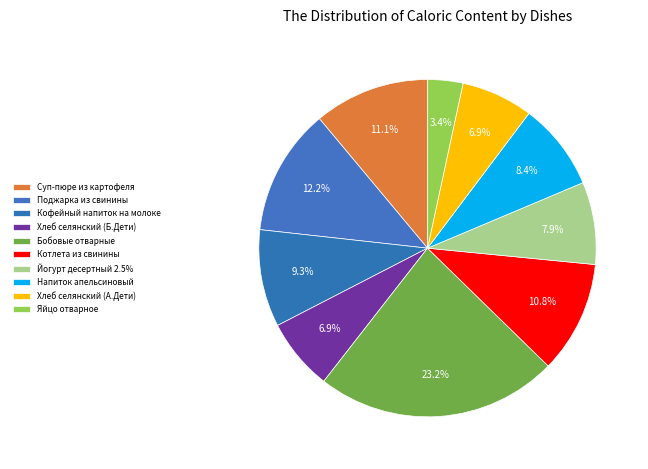

How many slices are in this pie chart?

10